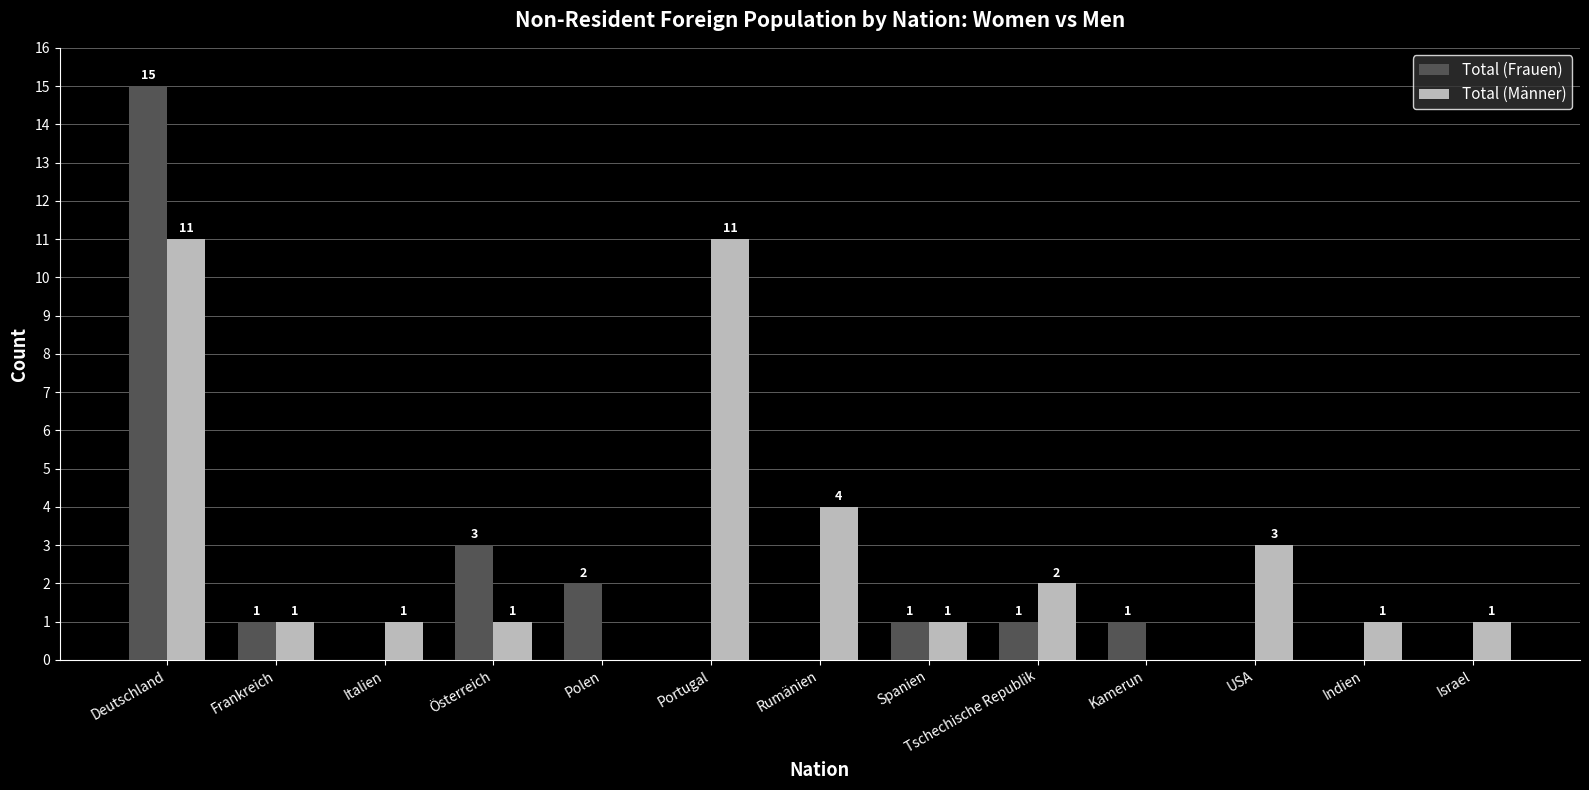

Which series has the largest total across all categories?

Total (Männer)